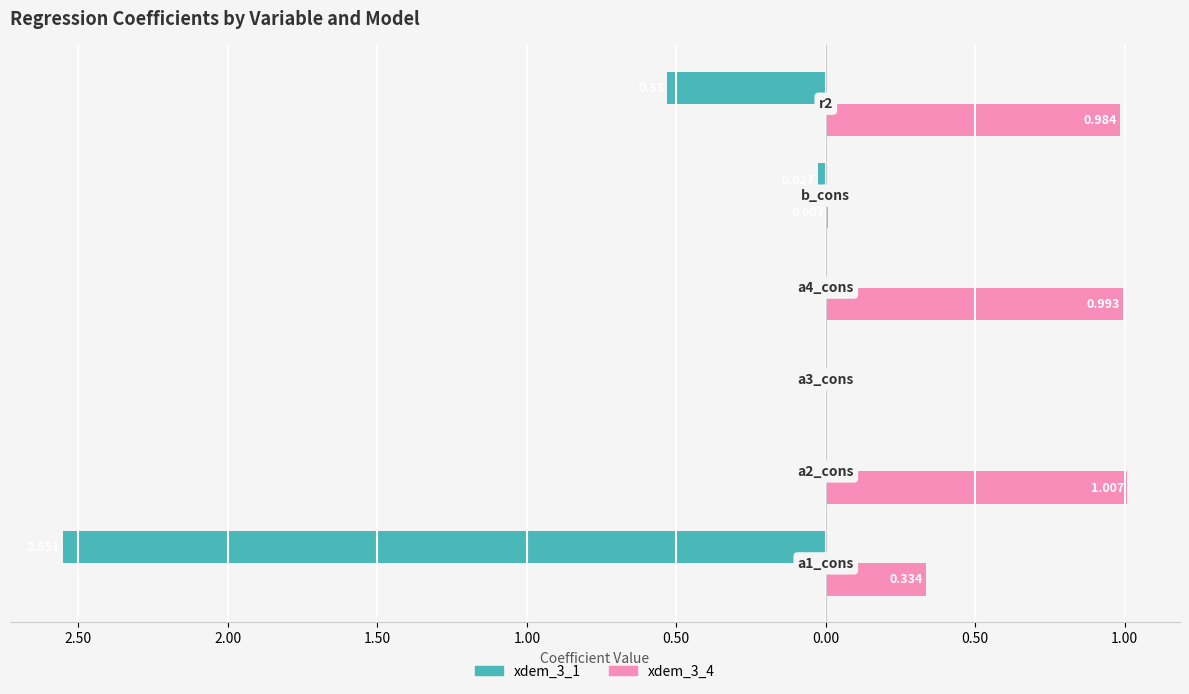

List the series in order of their peak value, lowest first.

xdem_3_1, xdem_3_4